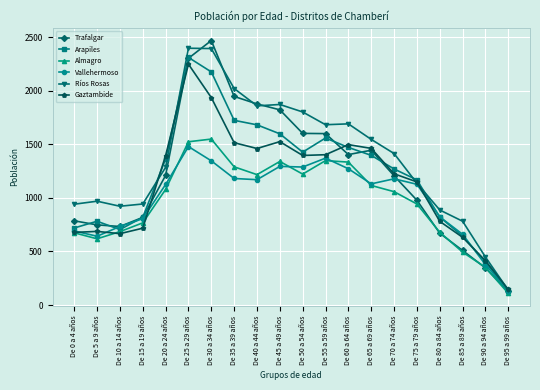

True or false: Gaztambide has a value of 687 at De 5 a 9 años.

True